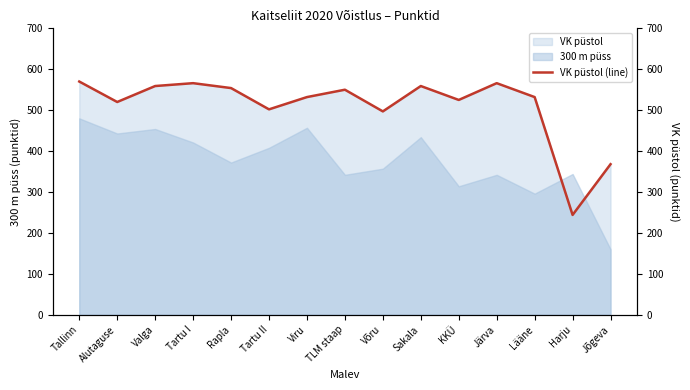

Reading left to right, what are all the values shown in this chart?

Tallinn=570	Alutaguse=520	Valga=559	Tartu I=566	Rapla=554	Tartu II=502	Viru=532	TLM staap=550	Võru=497	Sakala=559	KKÜ=525	Järva=566	Lääne=532	Harju=244	Jõgeva=368